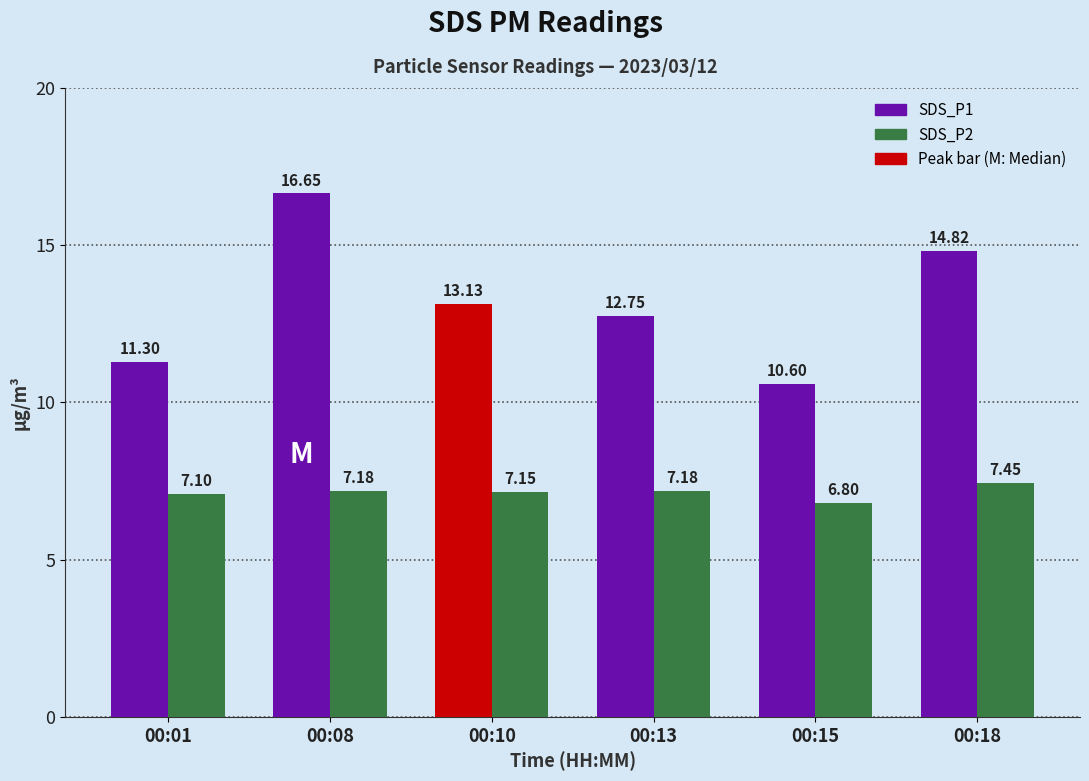

What is the minimum value shown in the chart?

6.8